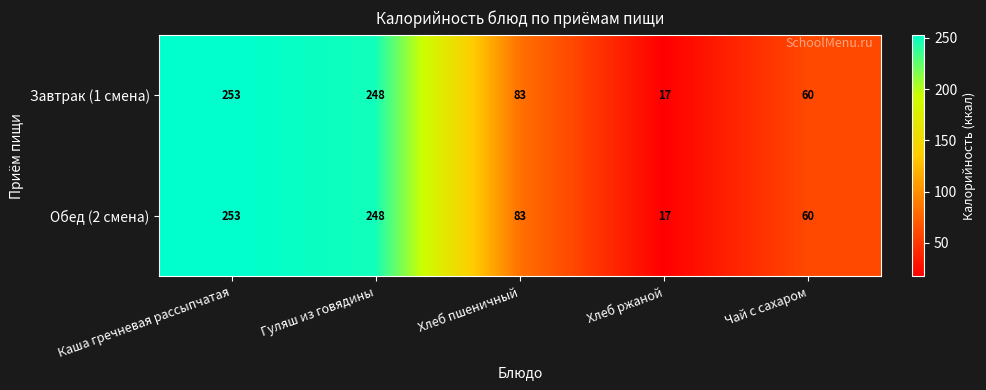

At which label is Обед (2 смена) closest to 135?

Хлеб пшеничный